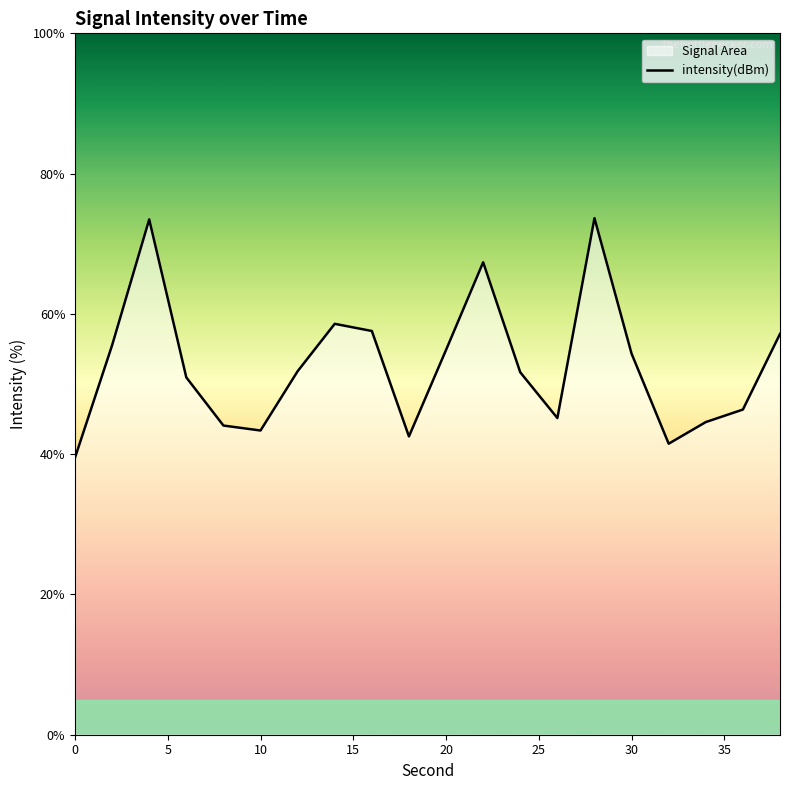

The chart shows a value of 74.3 at 10. True or false?

False